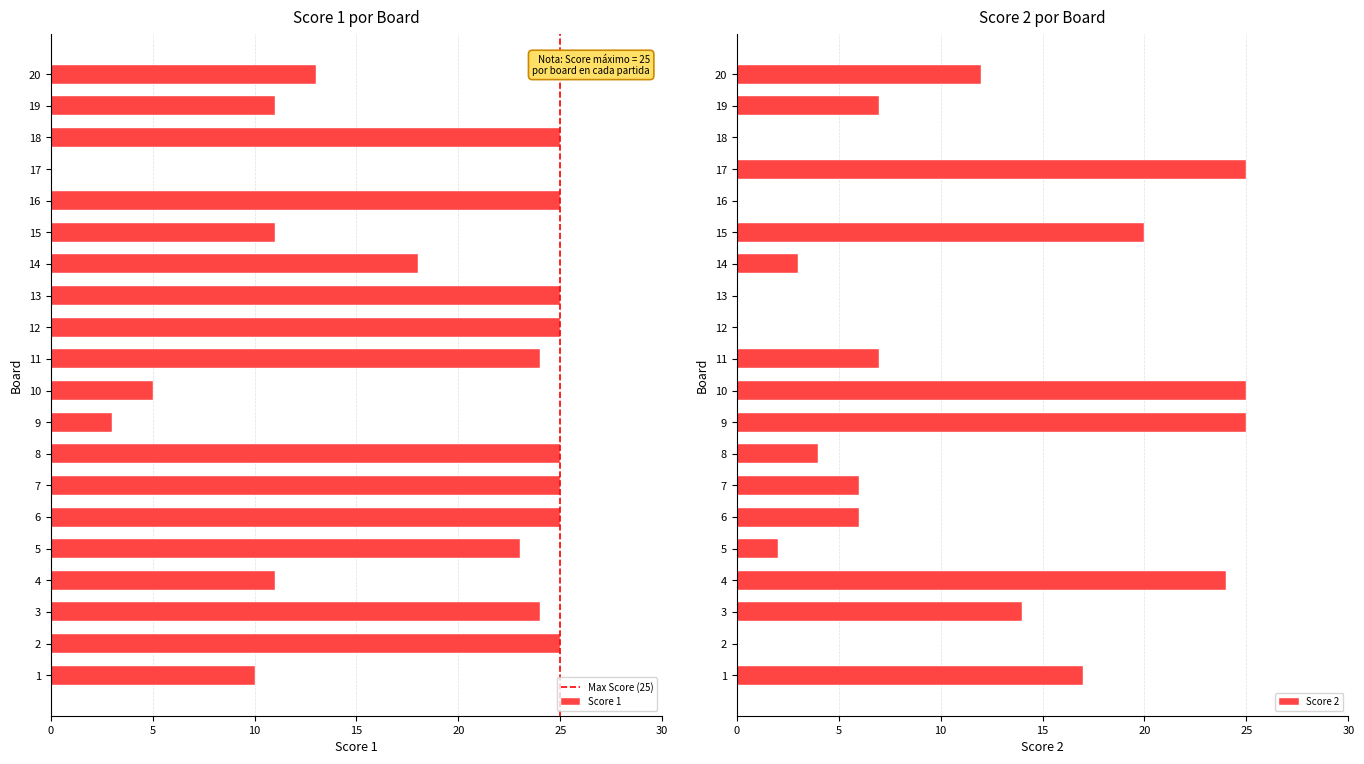

What is the difference between the second highest and second lowest values in the Score 2 series?

25